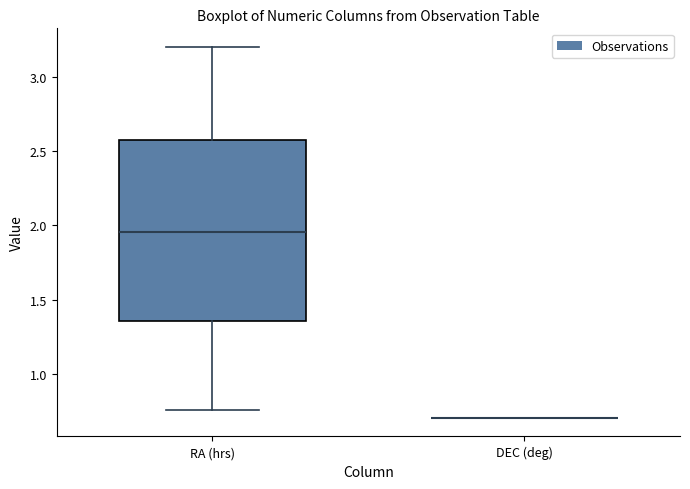

Reading left to right, read every box against the y-axis: the position of its median line, the range the box covers, and the ends of its whiskers. The values are not printed on the chart, so give them approximately, as read against the axis.

RA (hrs): median 1.95, box 1.35 to 2.55, whiskers 0.75 to 3.20
DEC (deg): box collapsed to a line at 0.70, whiskers 0.70 to 0.70